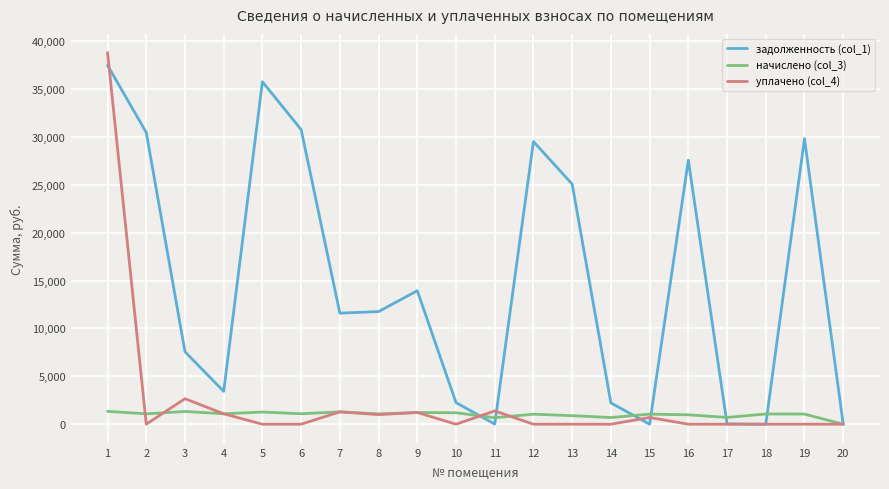

How many categories are shown in the chart?

20